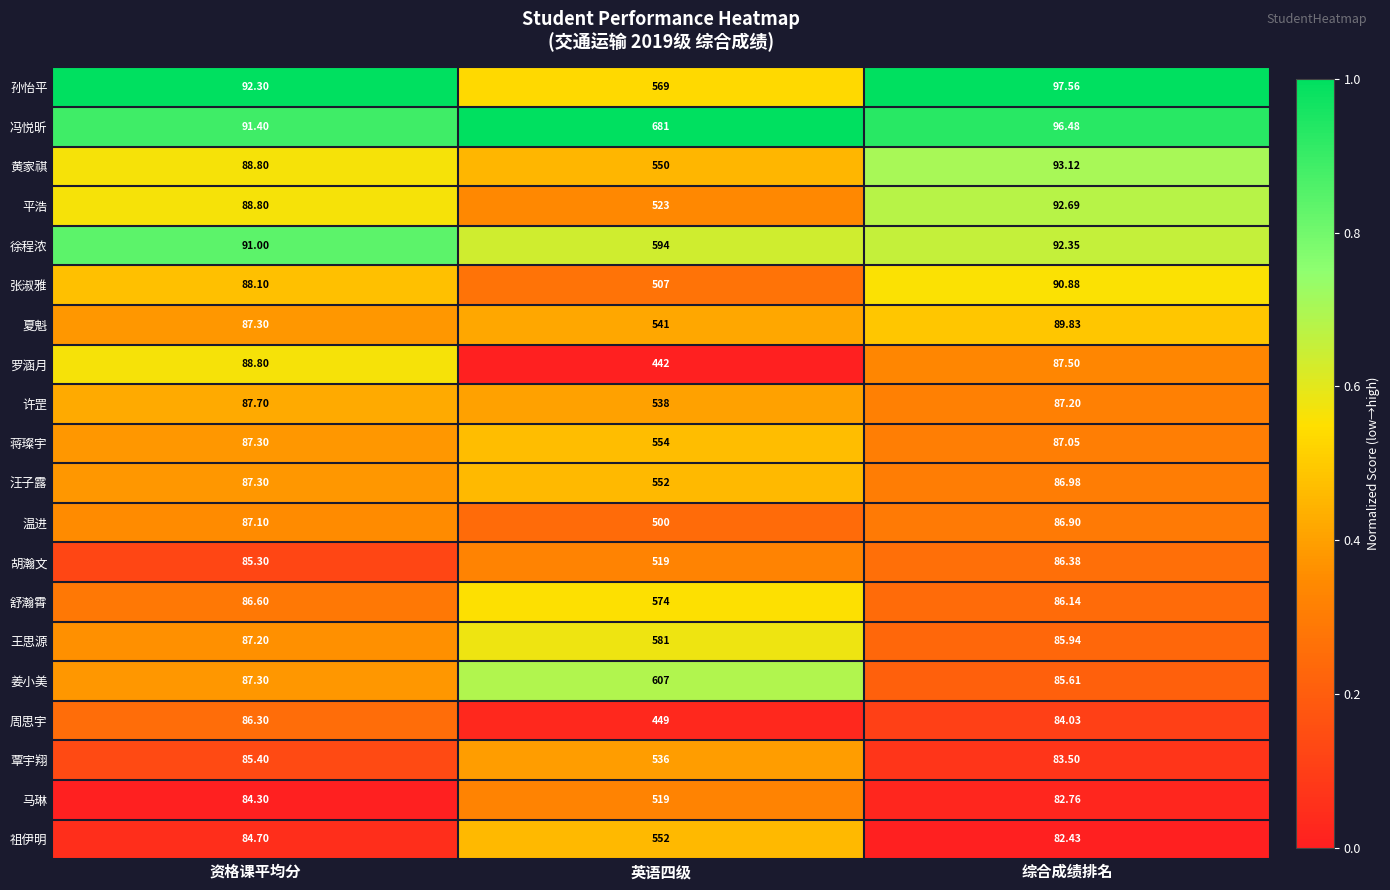

Which series has the widest spread of values?

冯悦昕